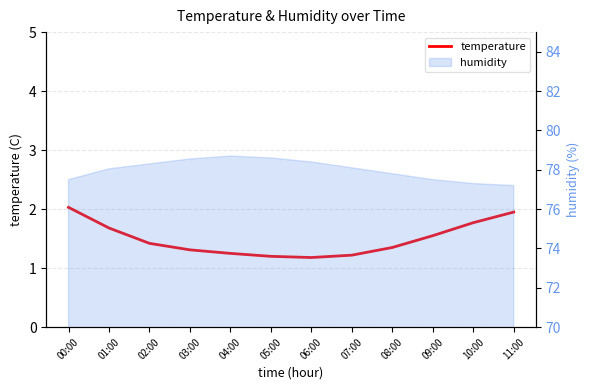

What is the label of the 1st point from the left?

00:00